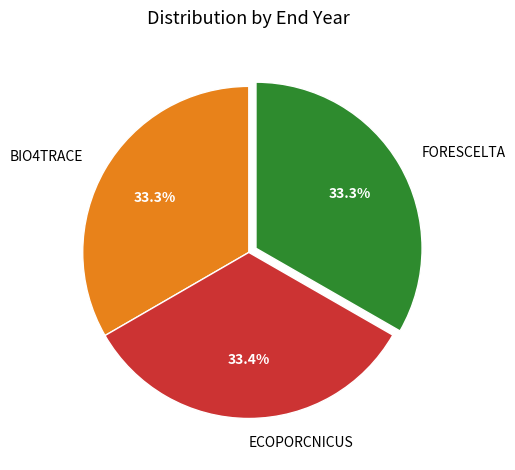

How many segments does this pie chart have?

3